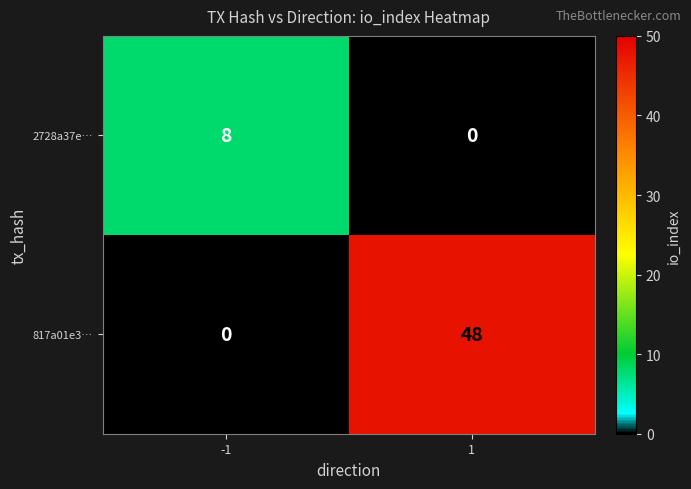

How many positive values does the 2728a37e… series have?

1